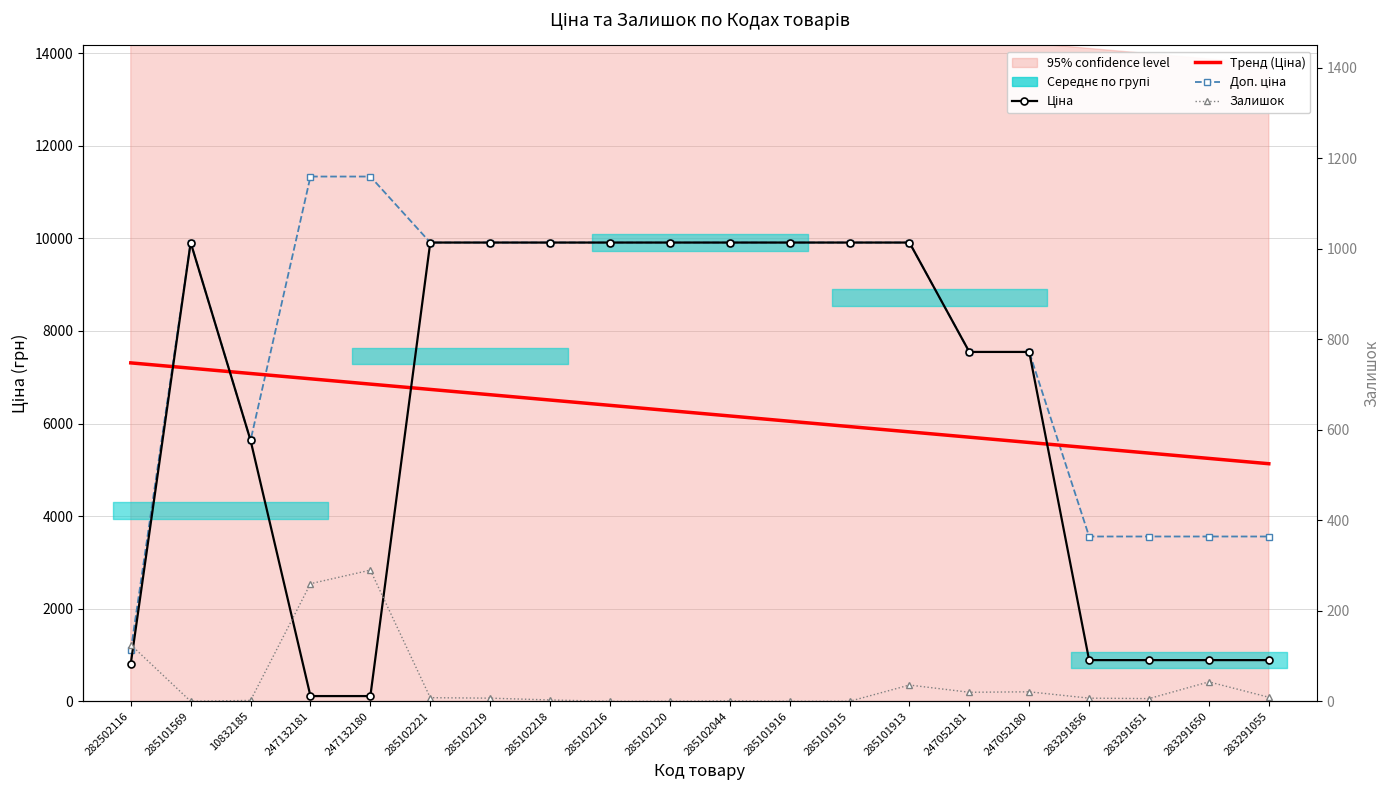

What is the average value of the Ціна series?

6220.6